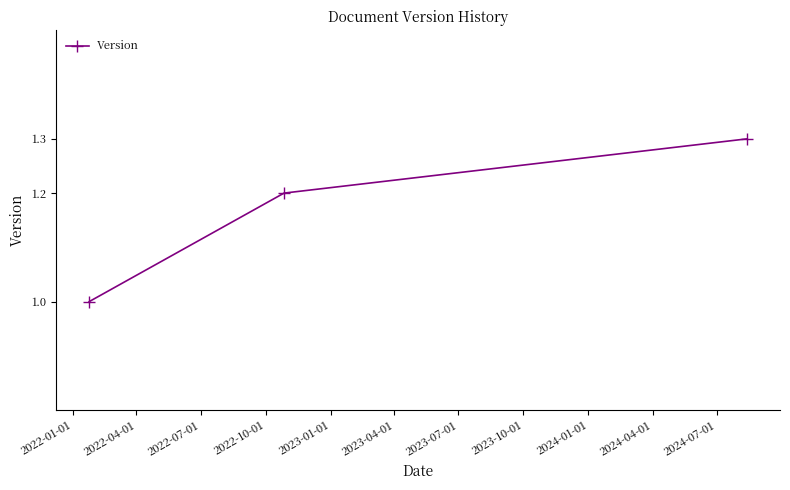

Reading right to left, list all the values displayed in this chart.

1.3	1.2	1.0